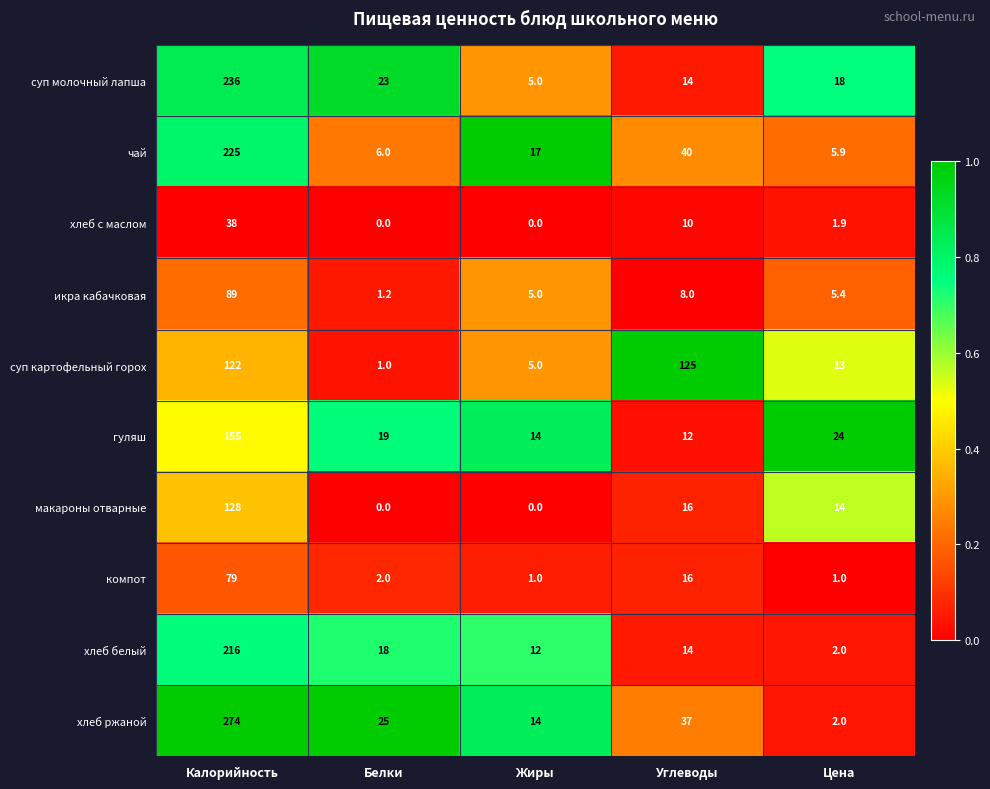

Which label corresponds to the largest value in the chart?

Калорийность